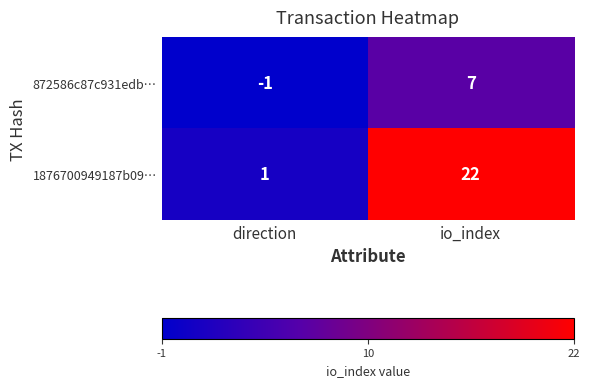

Rank the series by their maximum value, from lowest to highest.

872586c87c931edb…, 1876700949187b09…